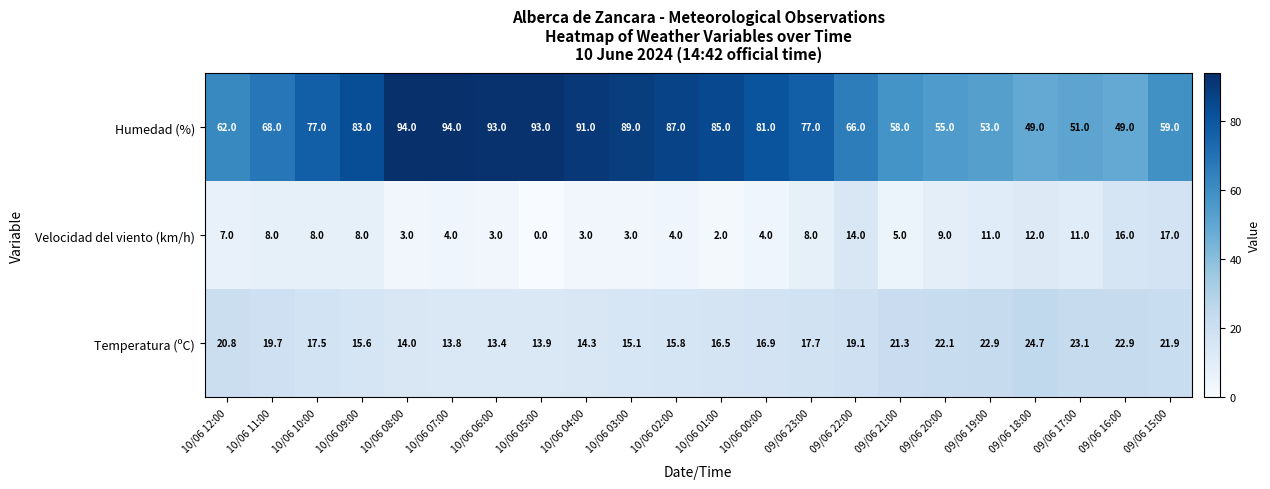

What is the spread (max minus min) of values at 10/06 02:00?

83.0